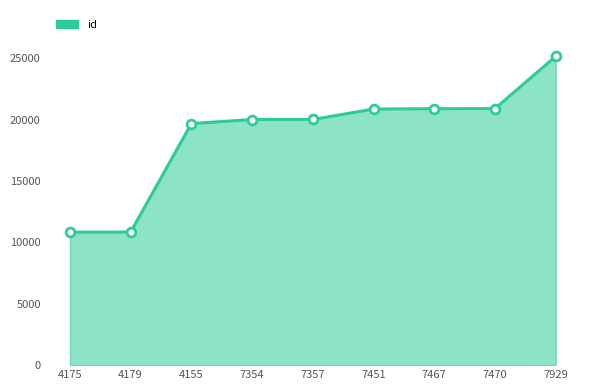

Between 7929 and 4179, which is larger?

7929